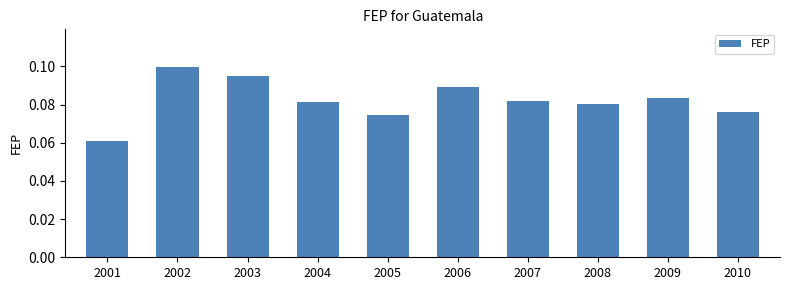

Count the values in the range 0 to 1.

10